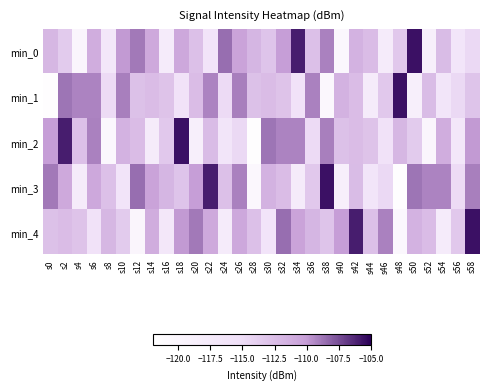

At how many categories does at least one series exceed -120?

30